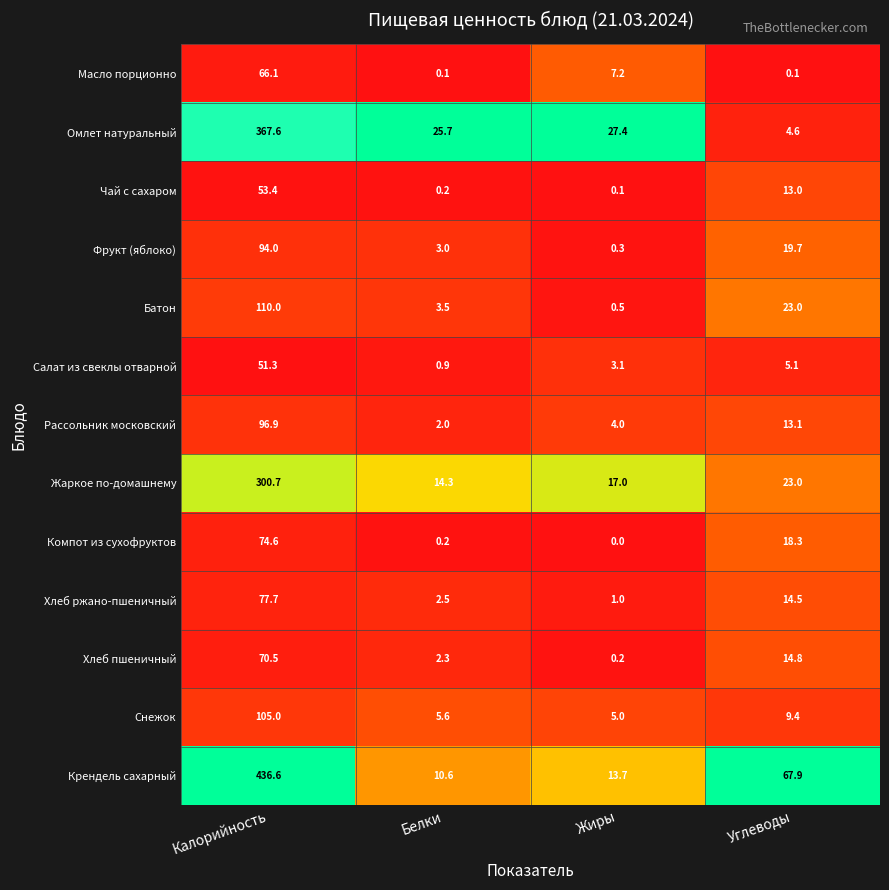

At which label is Масло порционно closest to 33?

Жиры